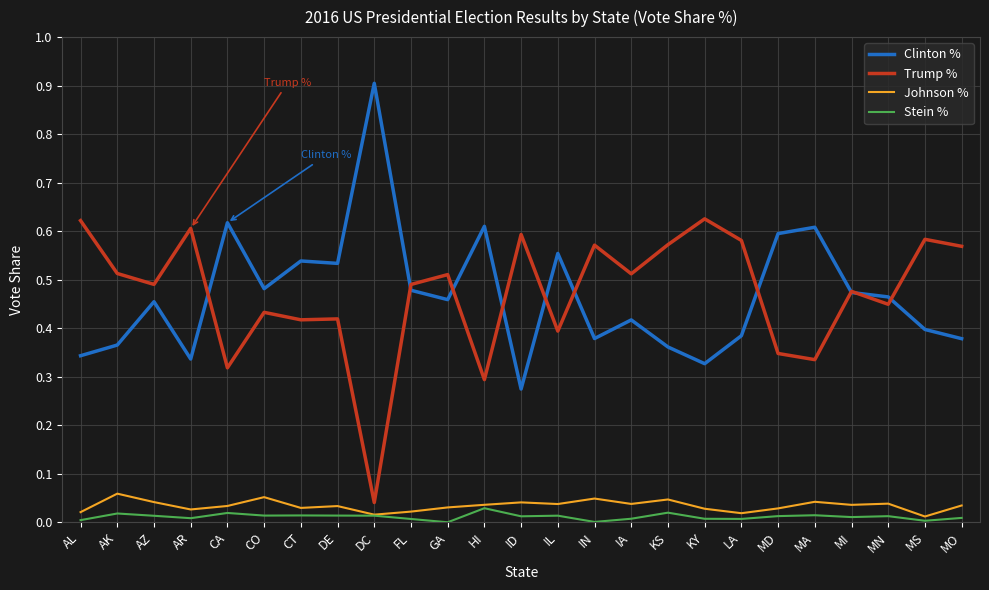

How many Johnson % values are between 0 and 1?

25